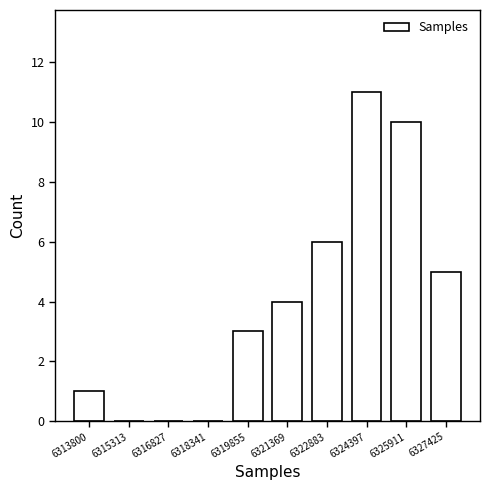

Reading right to left, transcribe all the data shown in this chart.

6327425=5	6325911=10	6324397=11	6322883=6	6321369=4	6319855=3	6318341=0	6316827=0	6315313=0	6313800=1